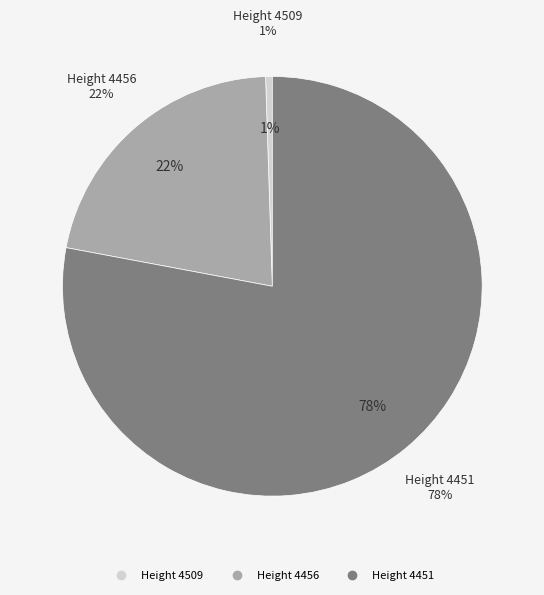

Which category has the smallest portion of the pie?

Height 4509